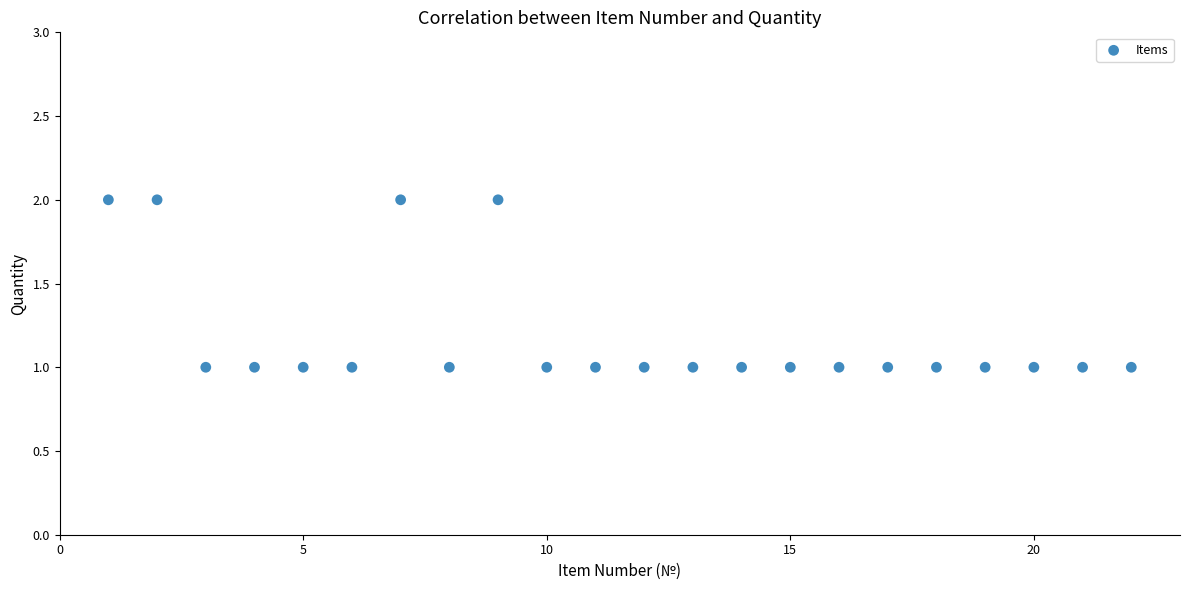

What is the range of X values (max minus min)?

21